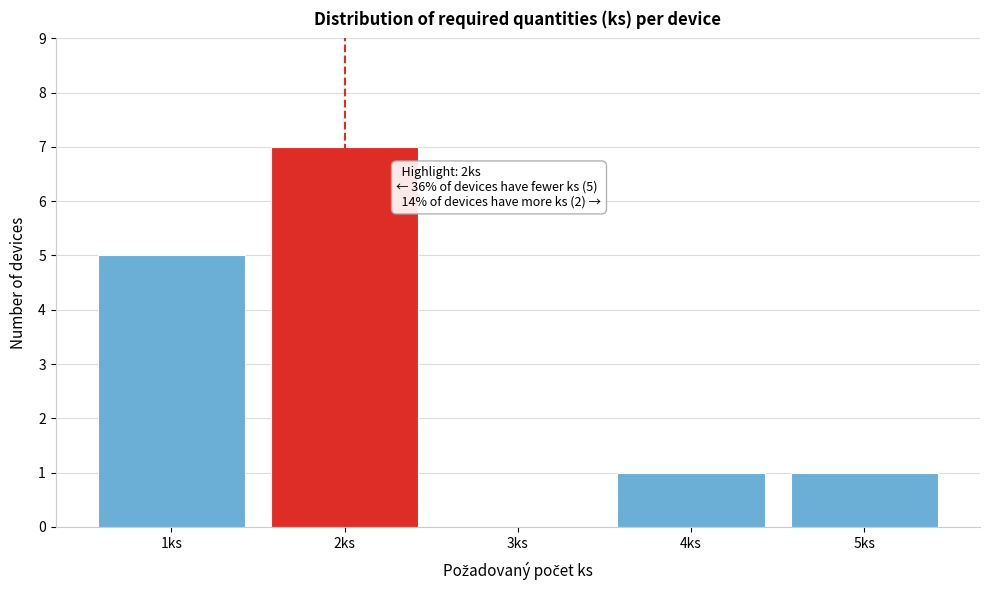

Reading left to right, extract all data points from this chart.

1ks=5	2ks=7	3ks=0	4ks=1	5ks=1